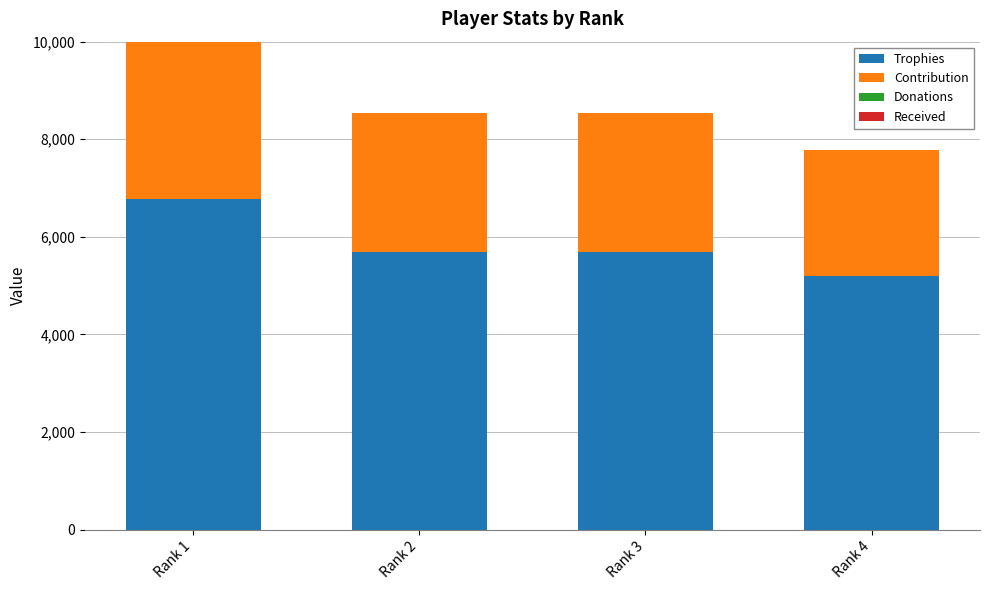

At how many categories does at least one series exceed 4563?

4